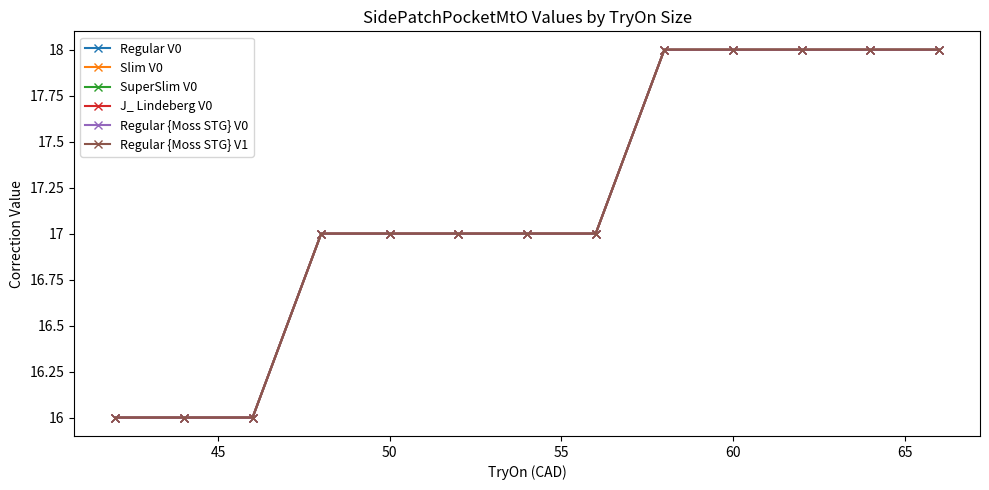

Does the chart have visible grid lines?

No